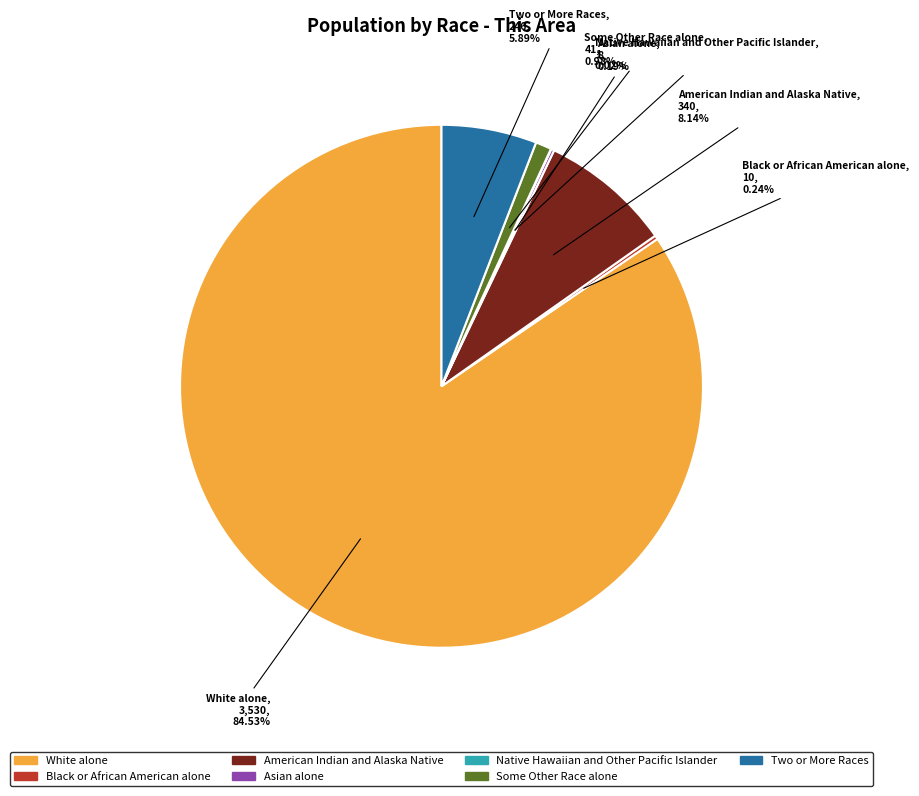

Which category has the biggest portion of the pie?

White alone